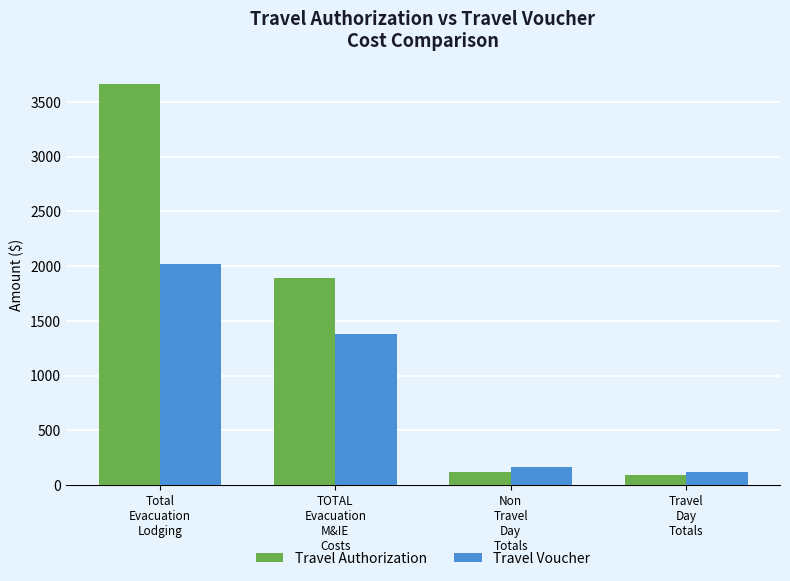

What is the sum of the Travel Voucher values at TOTAL
Evacuation
M&IE
Costs and Total
Evacuation
Lodging?

3393.0